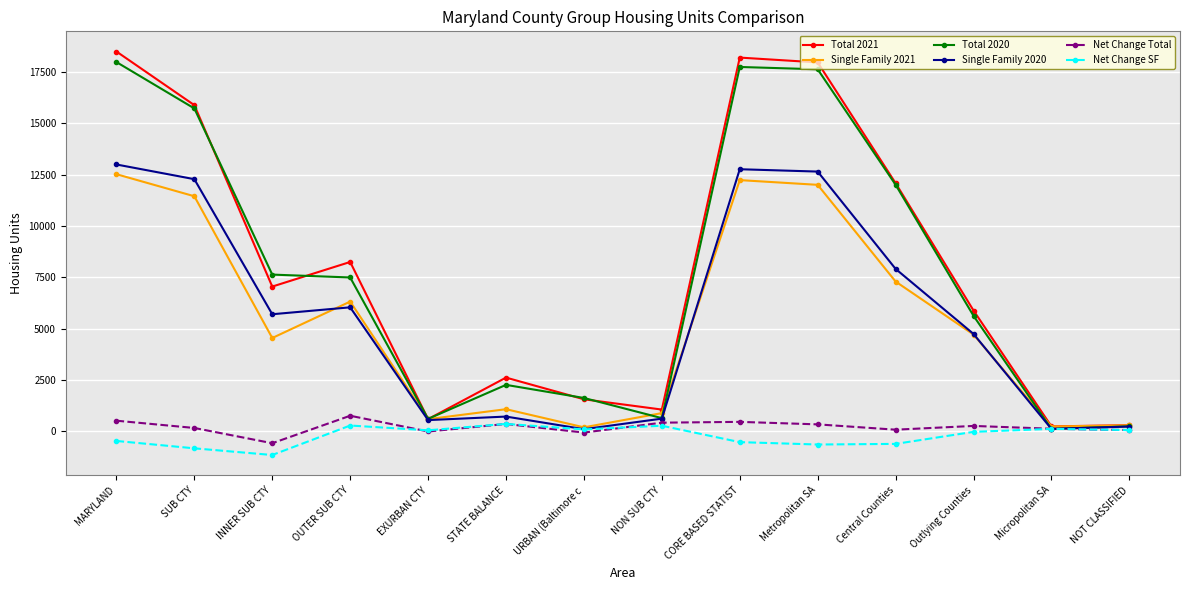

In Total 2020, how many points are lower than both neighbors (excluding endpoints)?

3